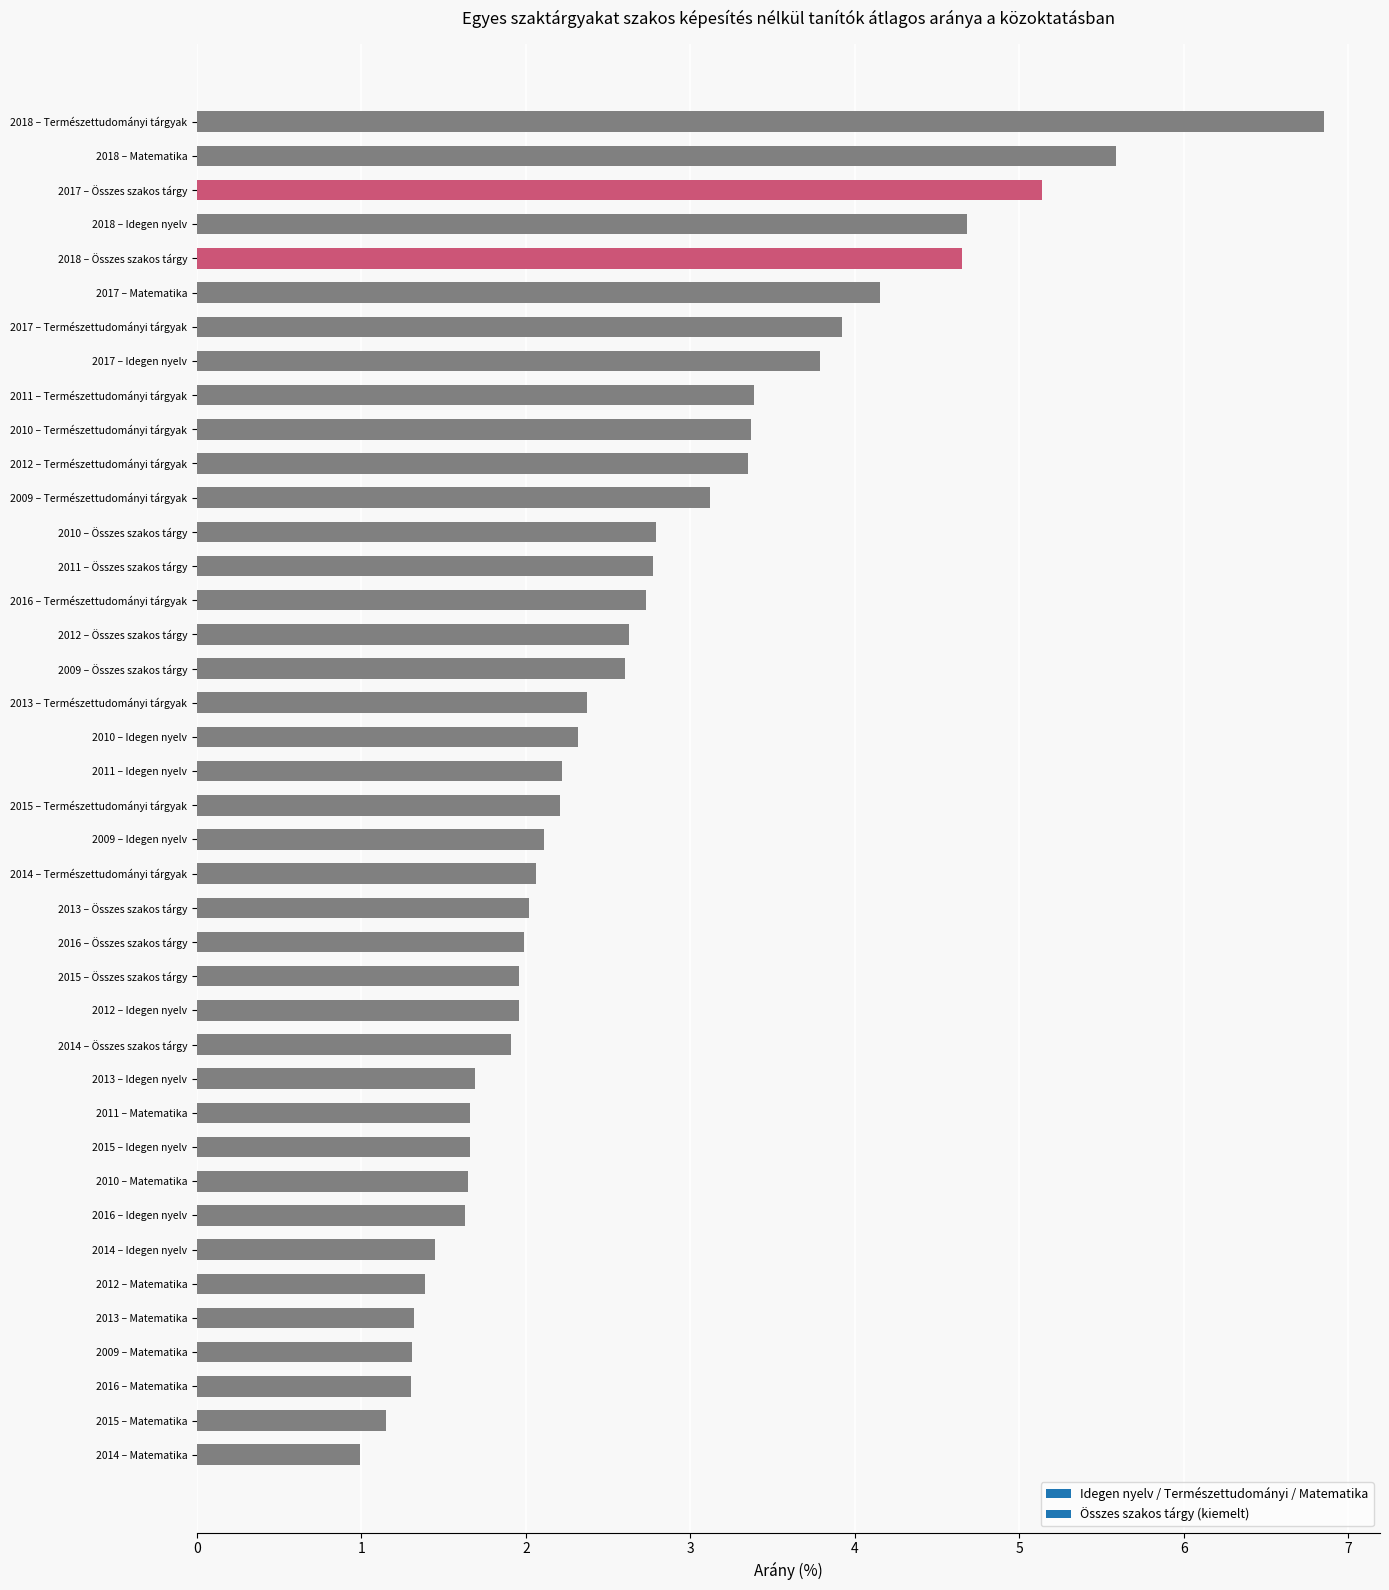

What is the change in value from 2017 – Idegen nyelv to 2014 – Összes szakos tárgy?

-1.9